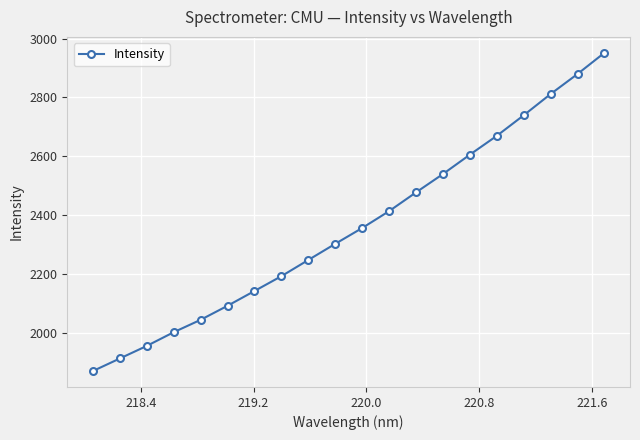

What is the difference between the maximum and minimum values?

1081.7